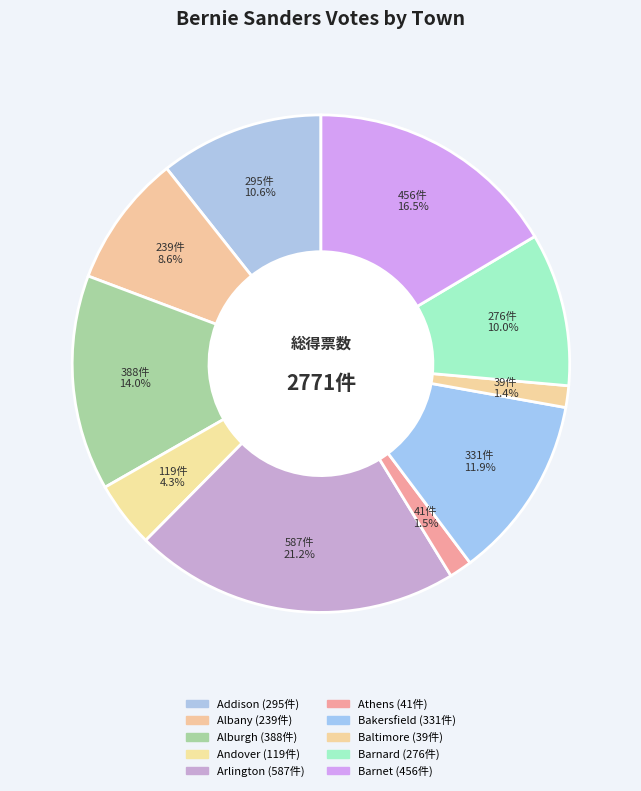

What is the smallest slice in the pie chart?

Baltimore